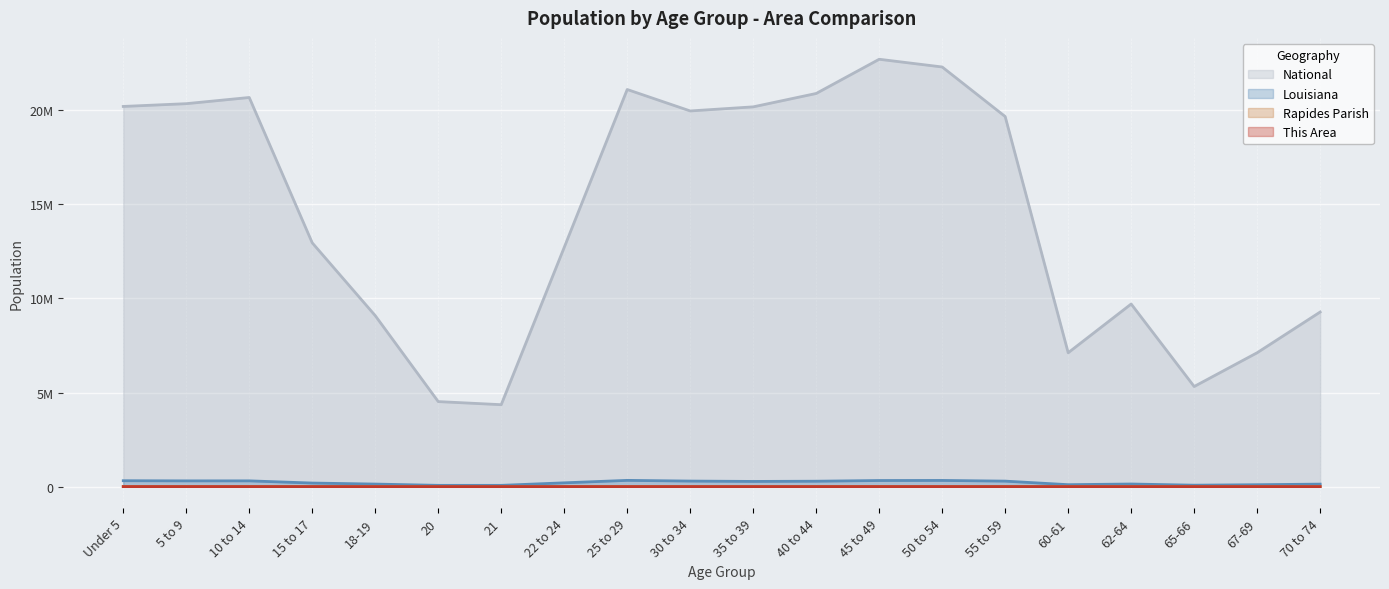

The This Area series shows 55 at 22 to 24. True or false?

False